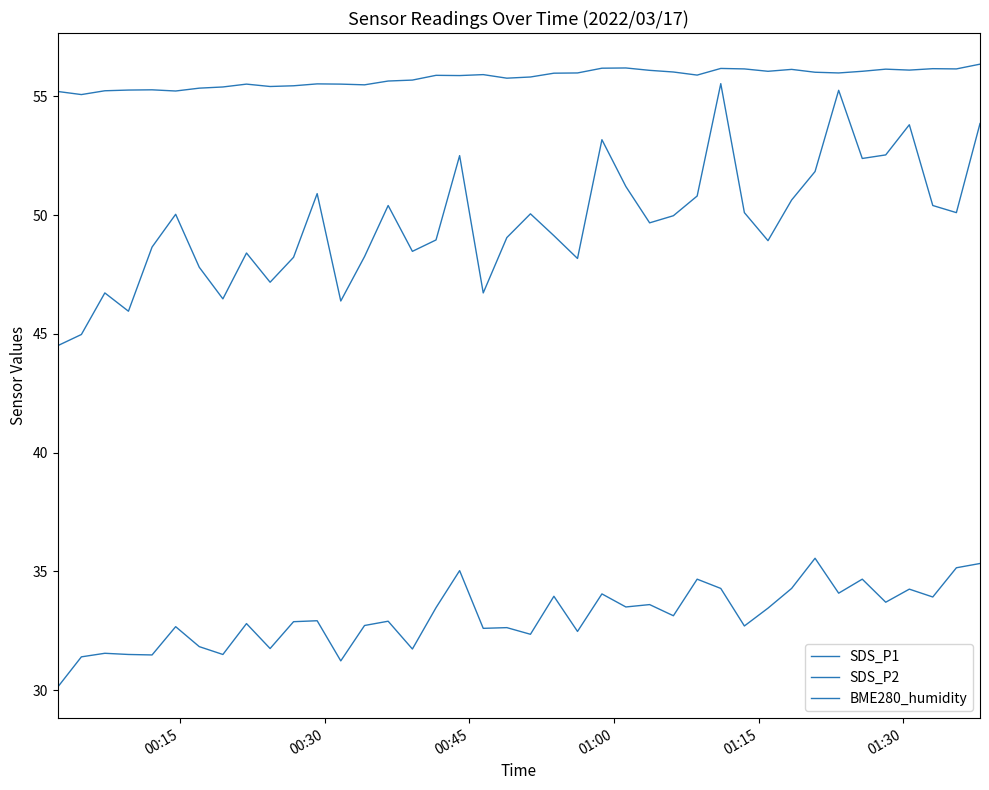

How many lines are shown in the chart?

3